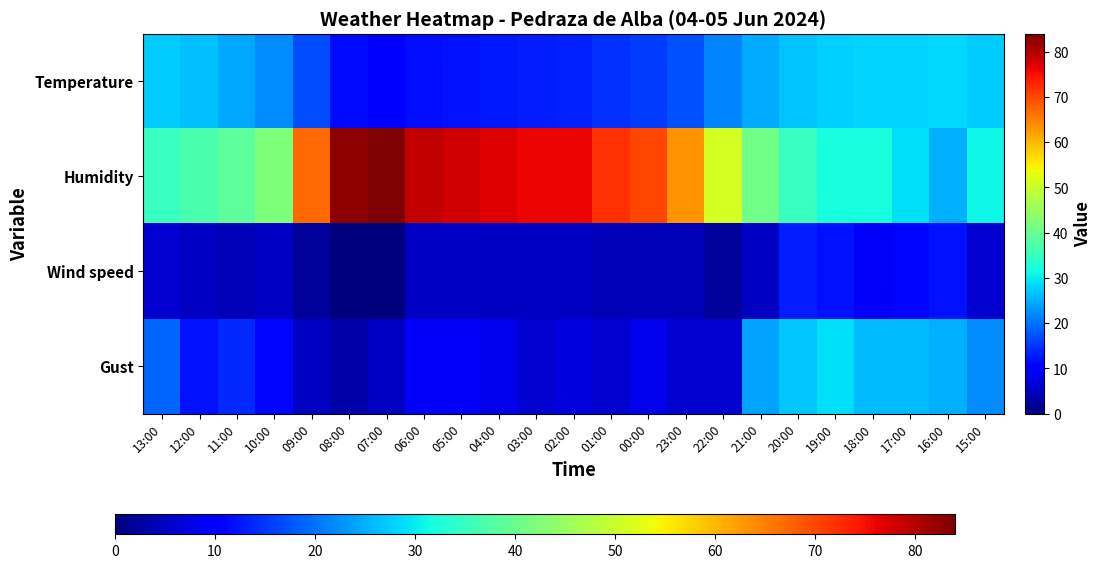

At which category does the chart reach its minimum across all series?

08:00